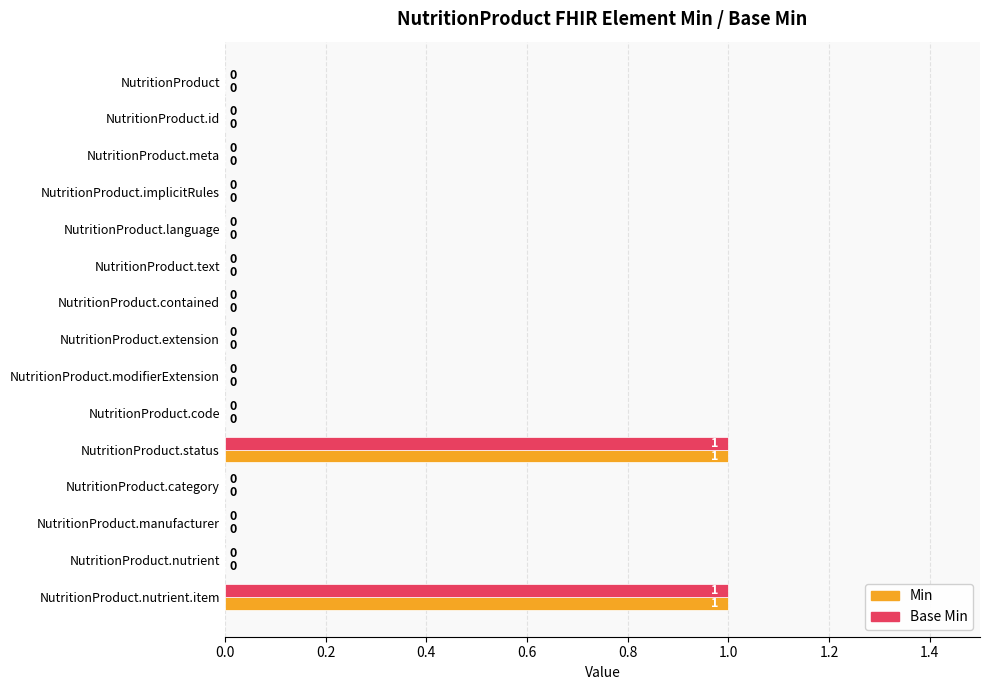

How many Min values are between 0 and 1?

15